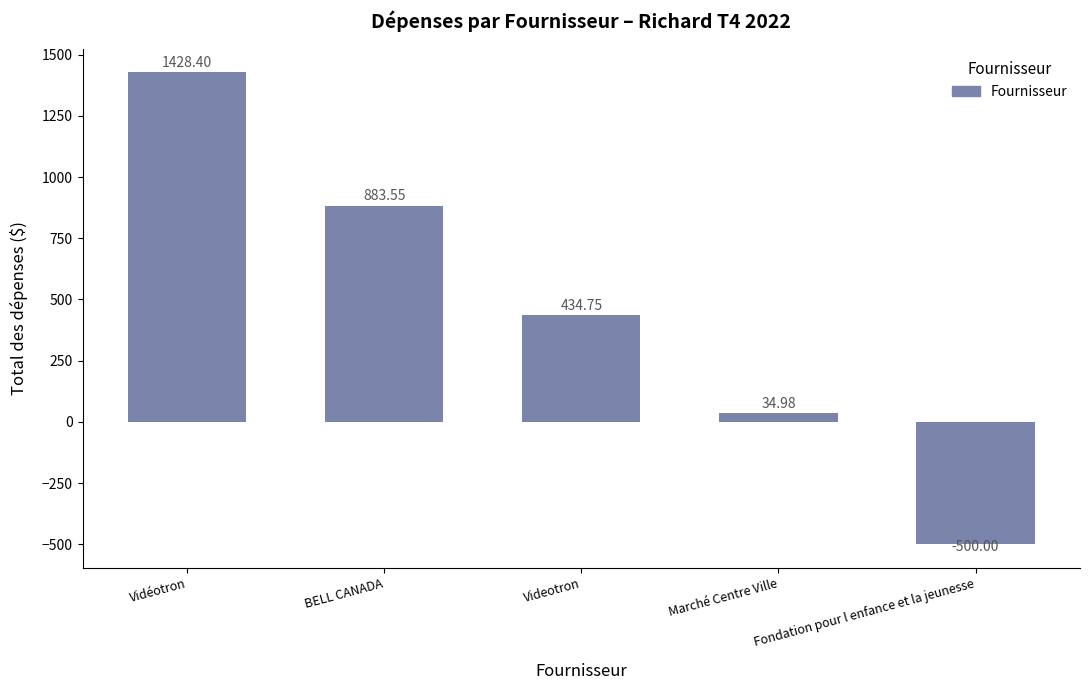

Which label corresponds to the smallest value in the chart?

Fondation pour l enfance et la jeunesse